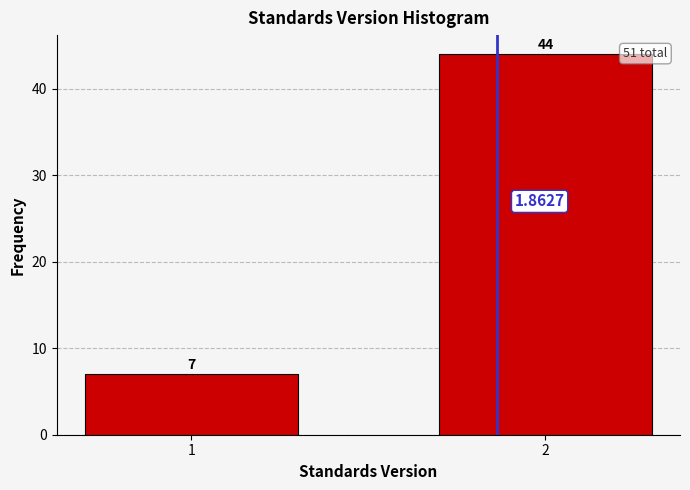

What is the sum of all values?

51